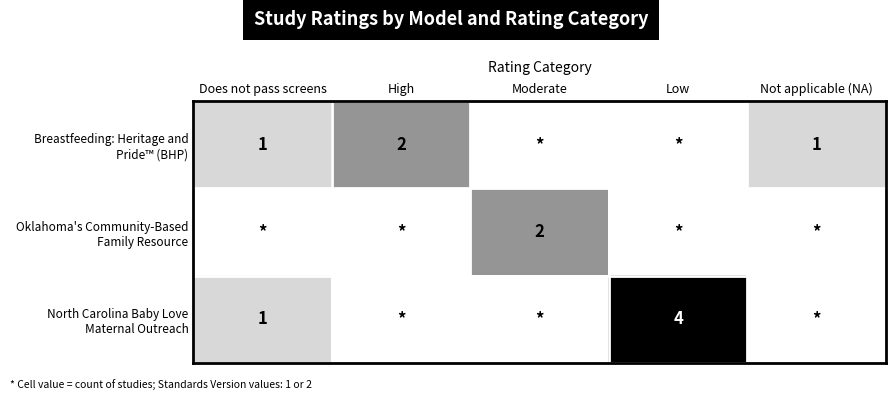

What is the difference between the Breastfeeding: Heritage and Pride™ (BHP) values at High and Low?

2